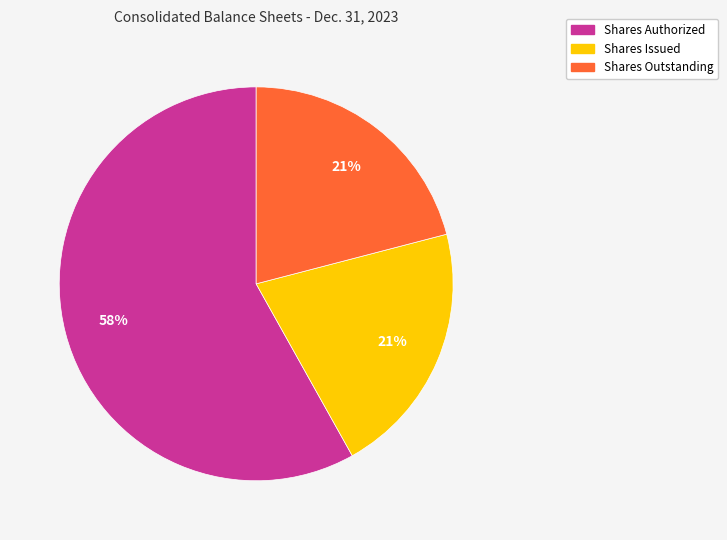

Is there any slice that represents more than half of the pie?

Yes